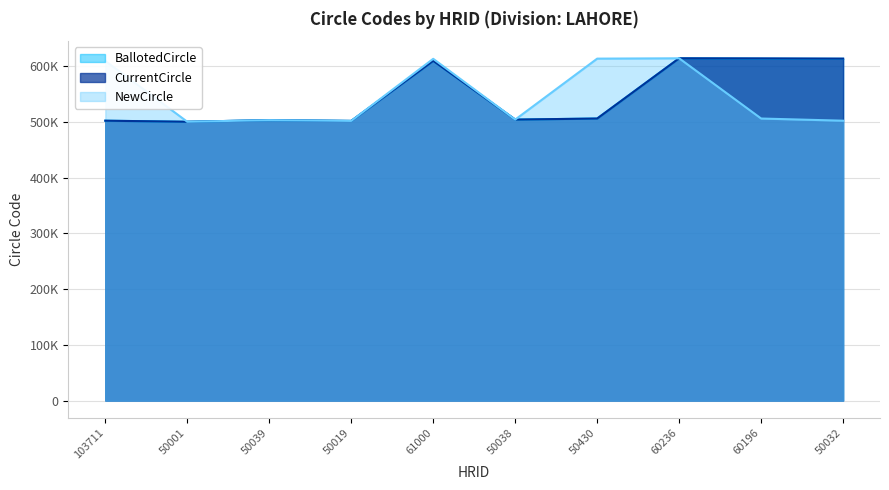

Which series has the widest spread of values?

CurrentCircle